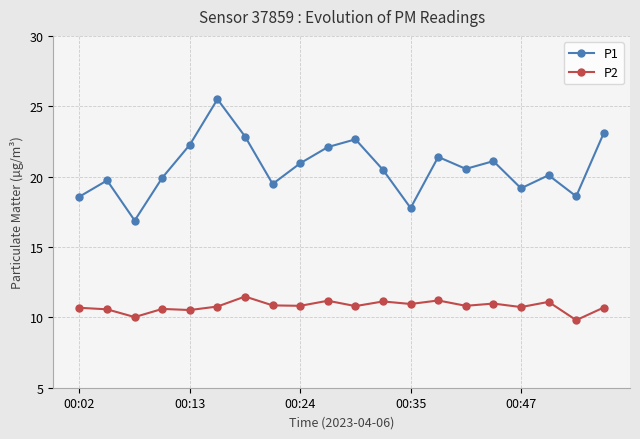

What is the greatest value displayed?

25.5